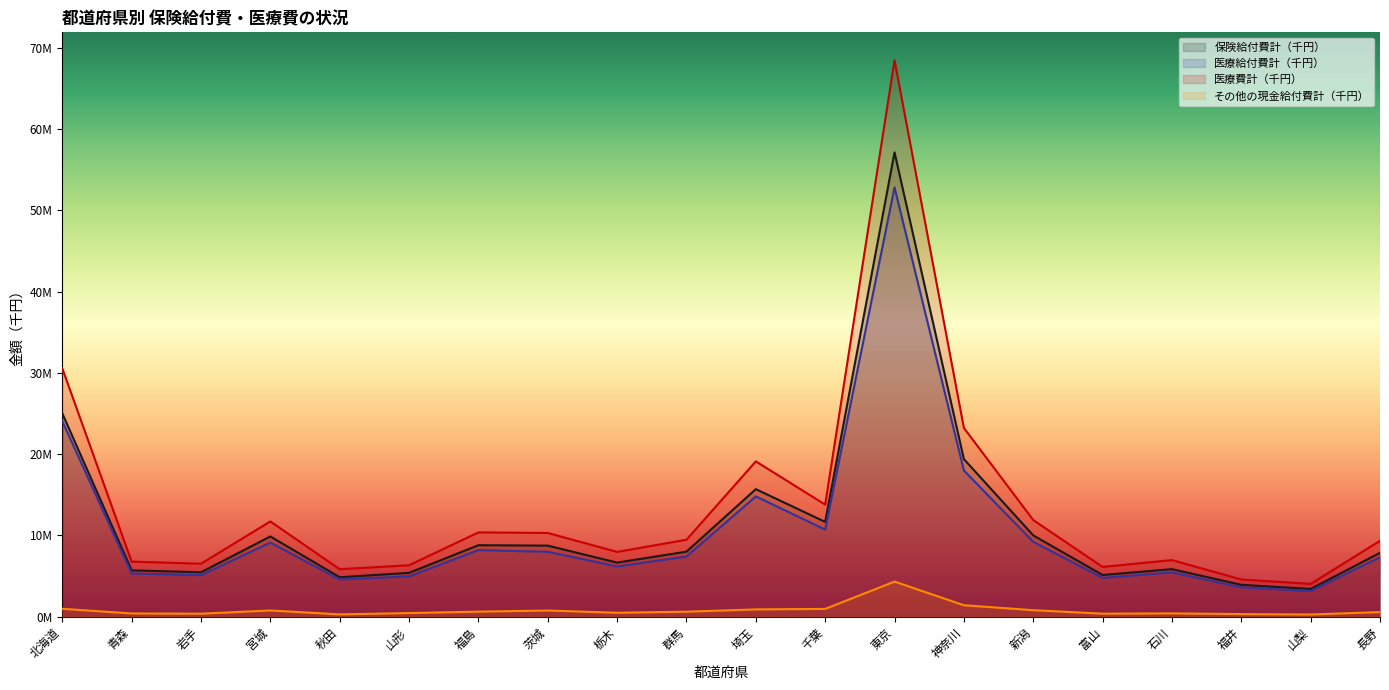

Where is the first local maximum for その他の現金給付費計（千円）?

宮城